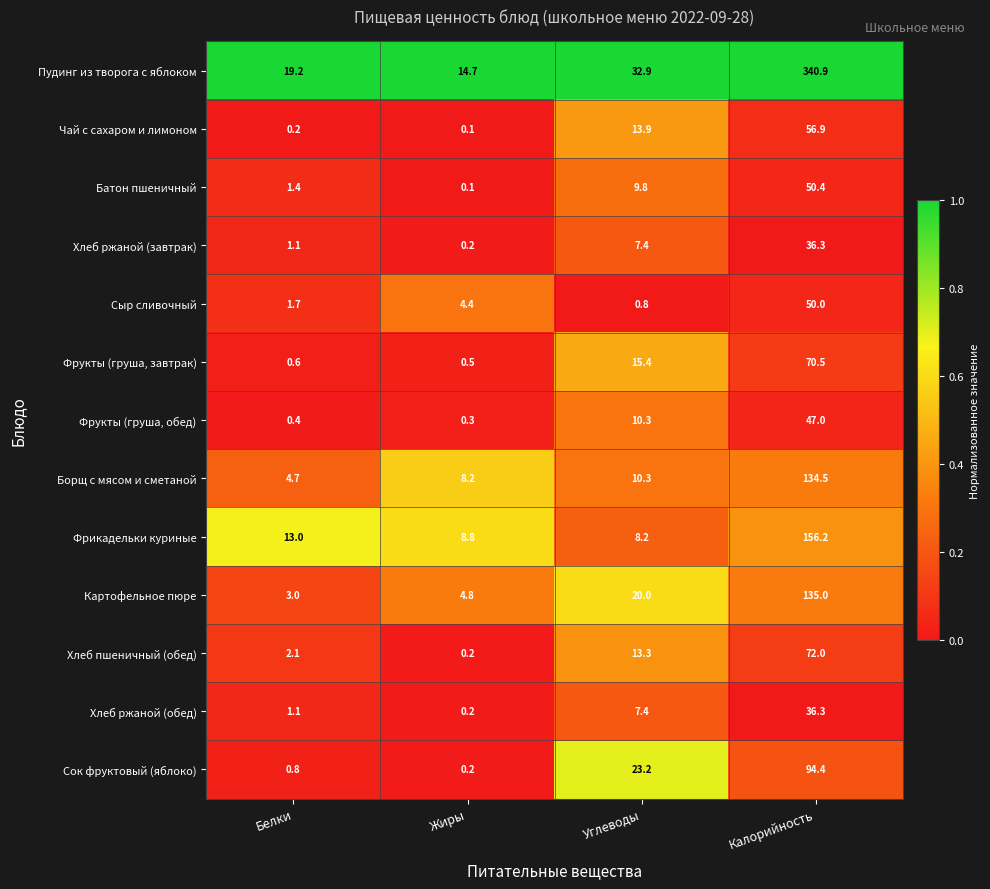

At which label does Хлеб ржаной (обед) first exceed 7?

Углеводы